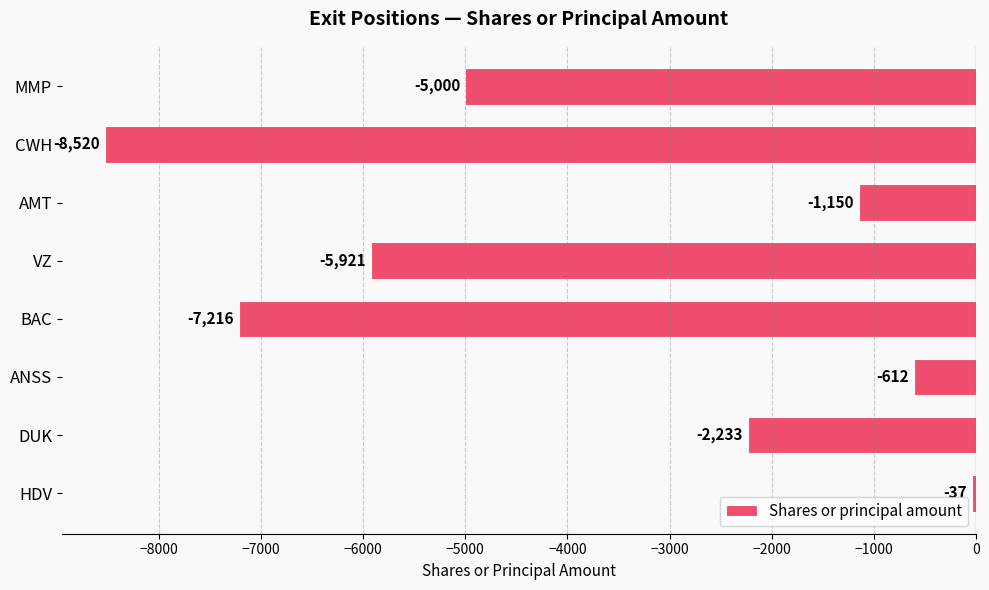

List the labels in order of value, smallest first.

CWH, BAC, VZ, MMP, DUK, AMT, ANSS, HDV